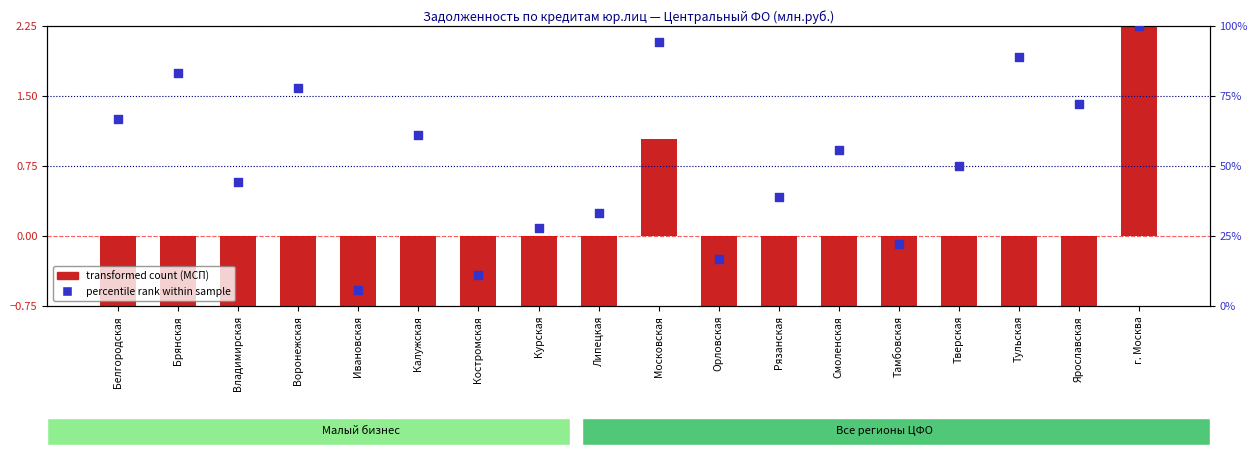

Which series reaches the minimum Y coordinate?

transformed count (МСП)